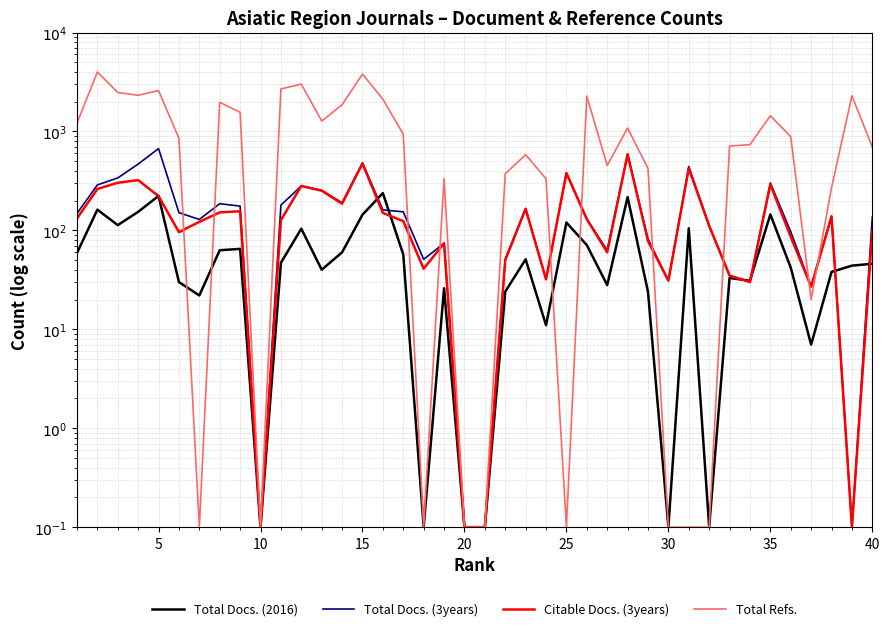

True or false: Total Refs. has more than 0 interior local peaks.

True